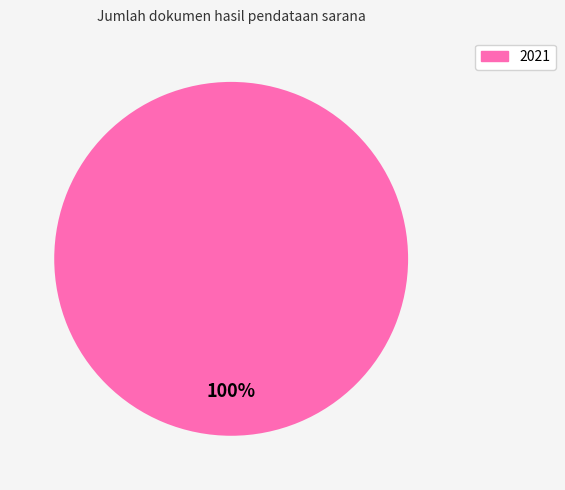

Count the number of slices in the pie.

1